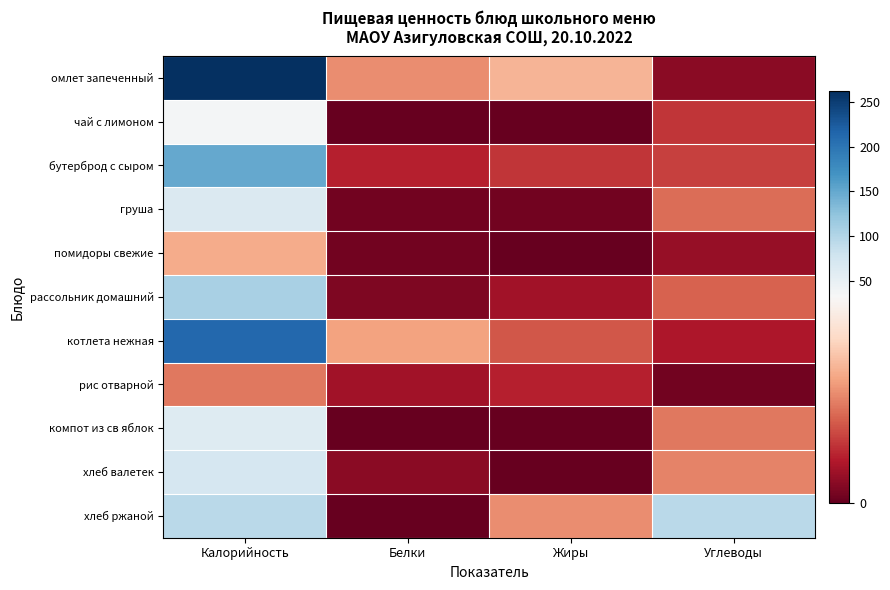

Count the number of data series in this chart.

11